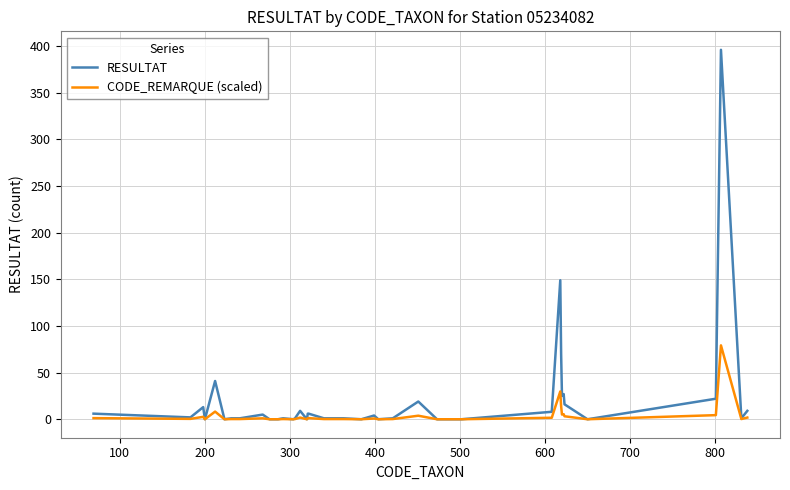

What is the maximum value shown in the chart?

396.0